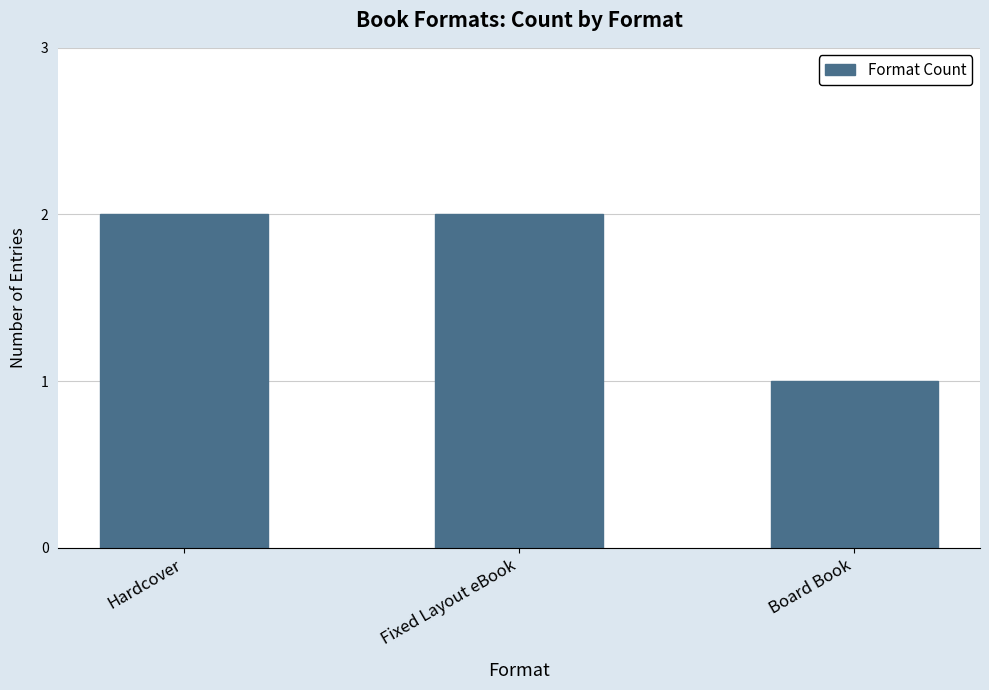

What is the sum of all values?

5